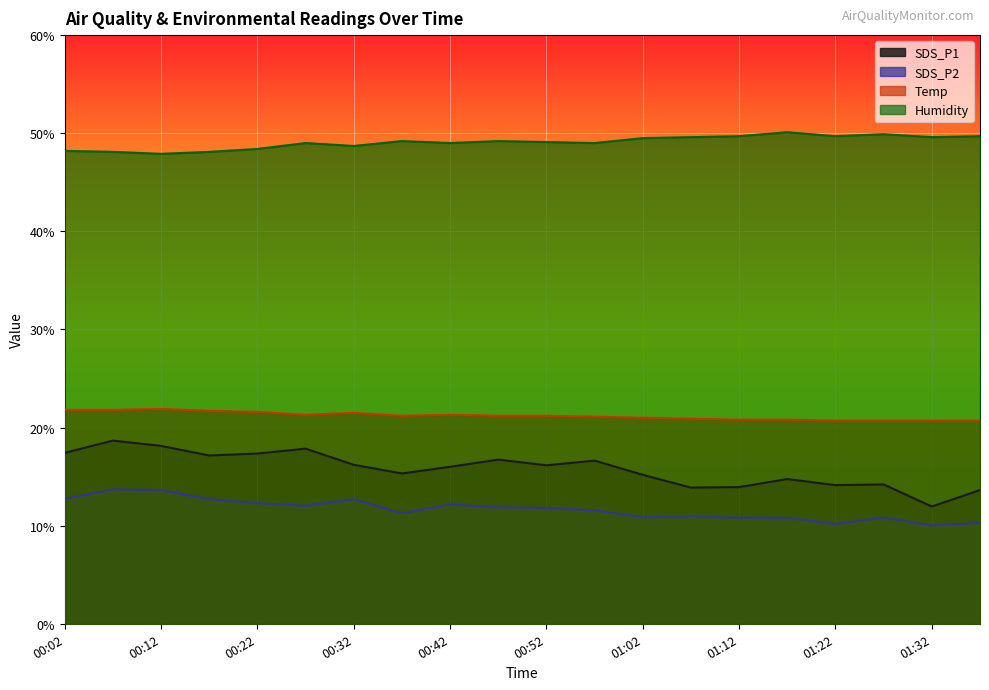

At how many categories does at least one series exceed 41?

20